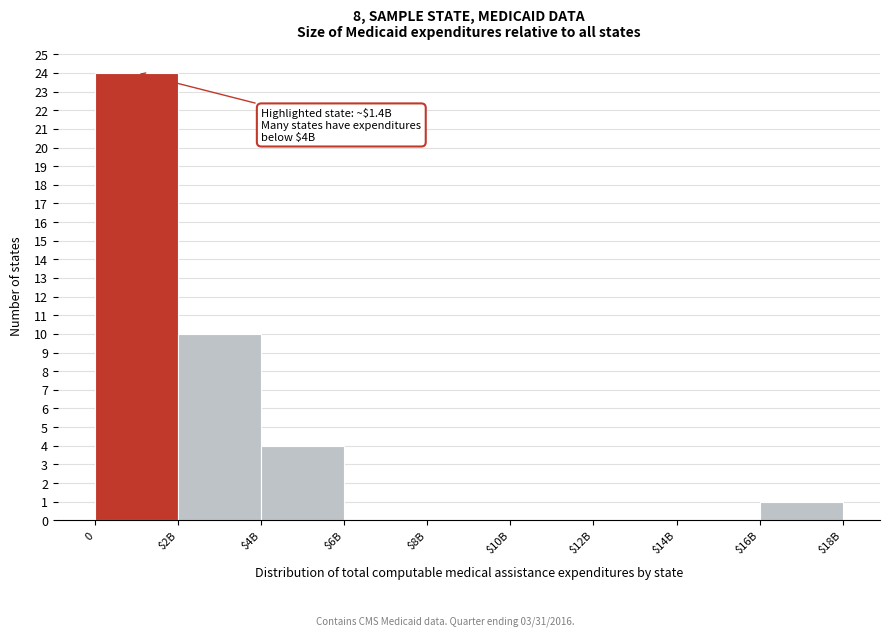

What is the maximum value shown in the chart?

24